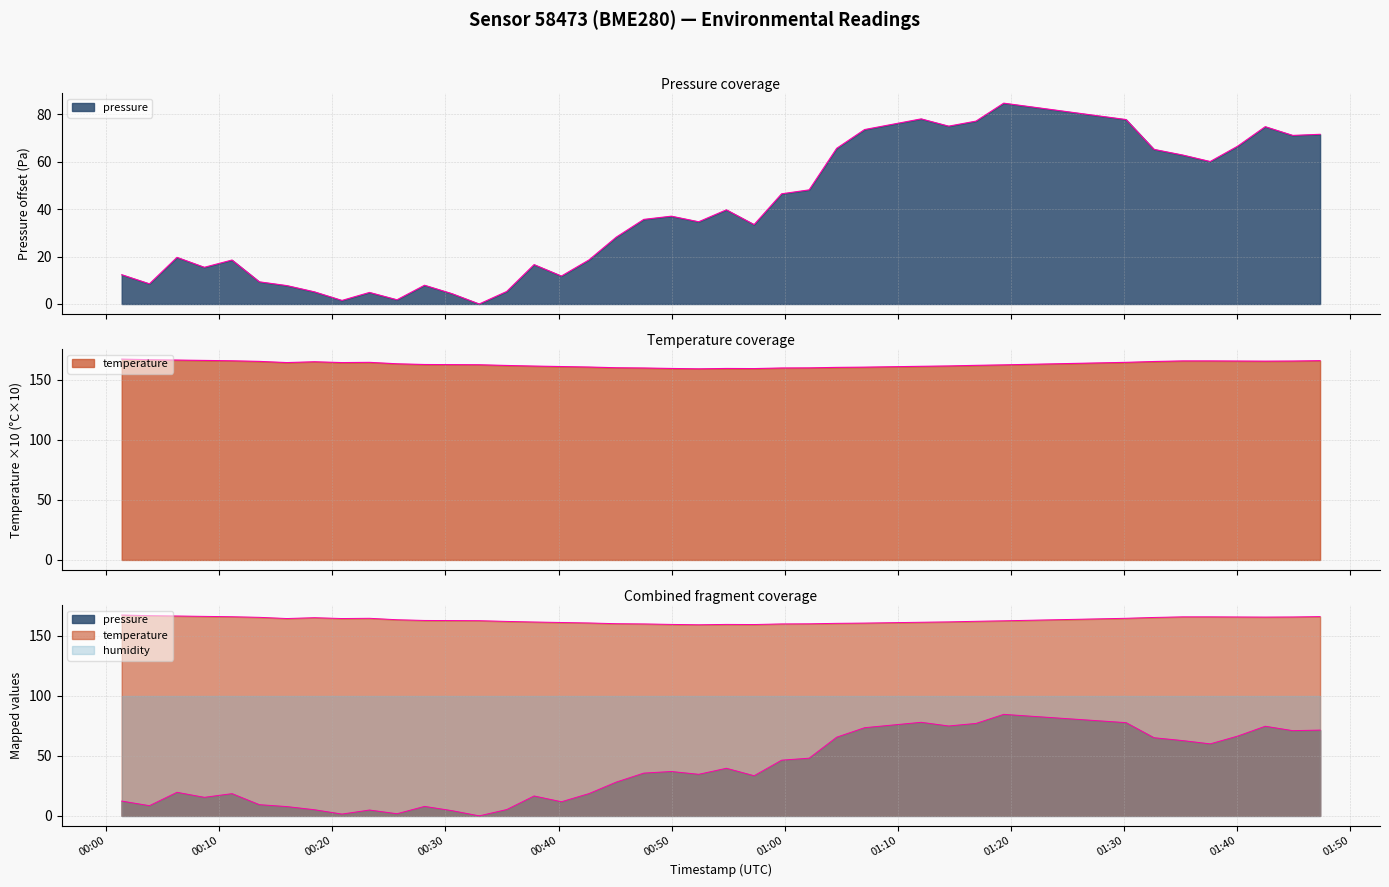

Rank the series by their average value, from highest to lowest.

temperature, pressure